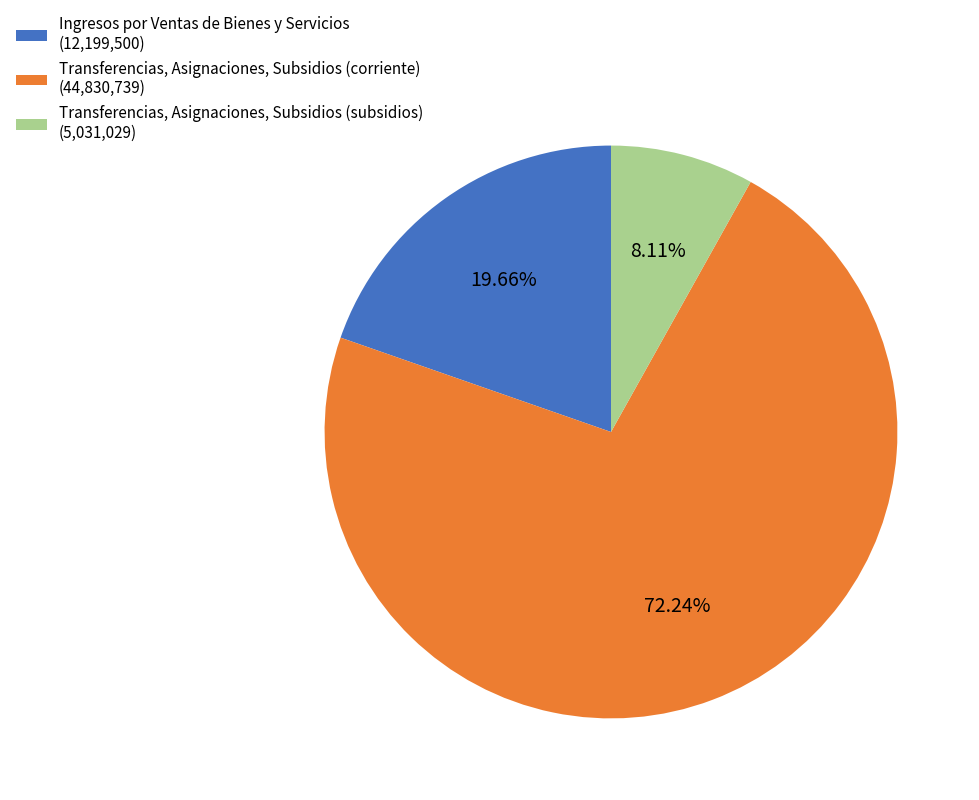

Count the number of slices in the pie.

3